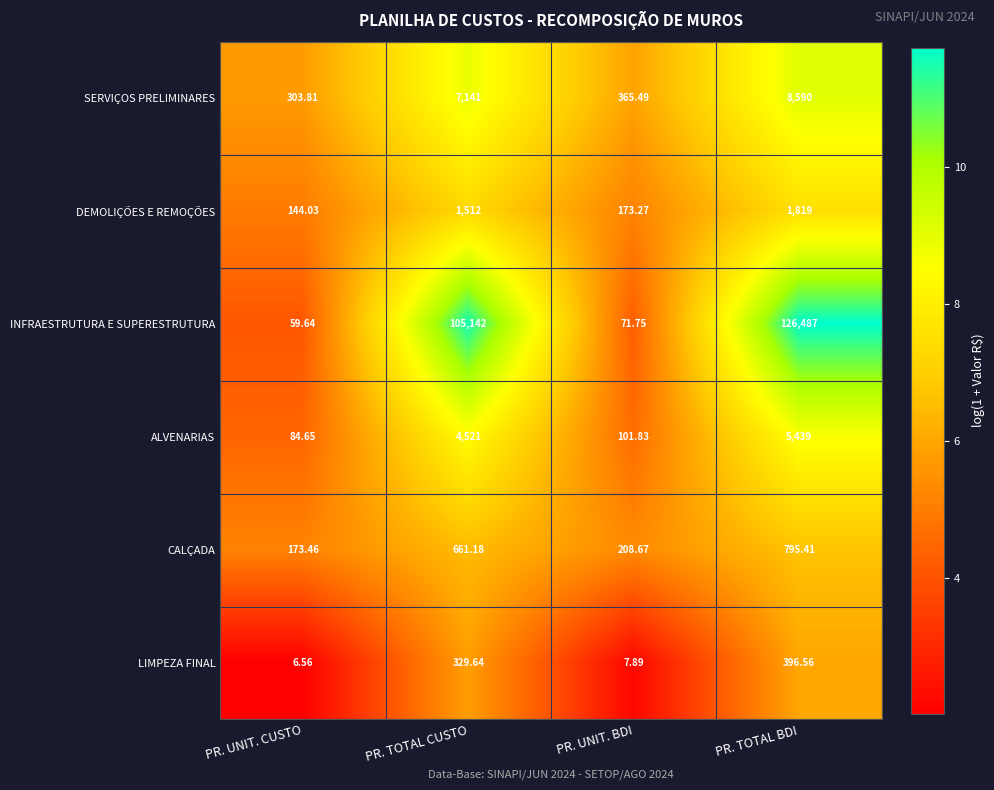

Which series has the widest spread of values?

INFRAESTRUTURA E SUPERESTRUTURA